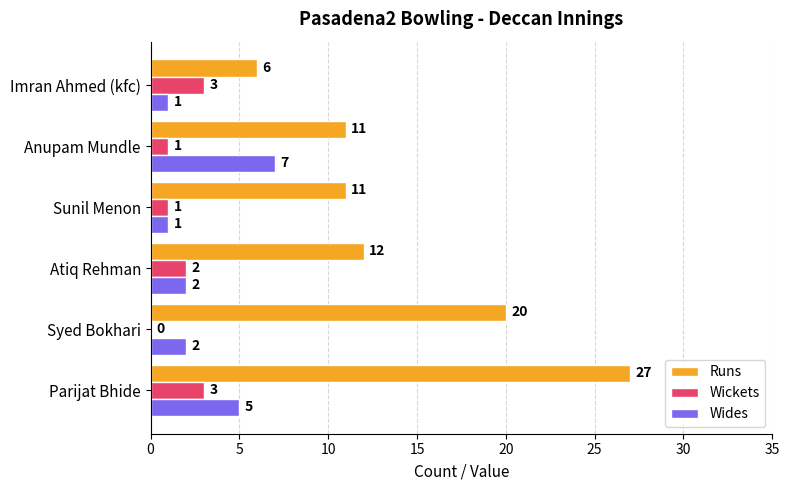

What is the sum of all Wides values?

18